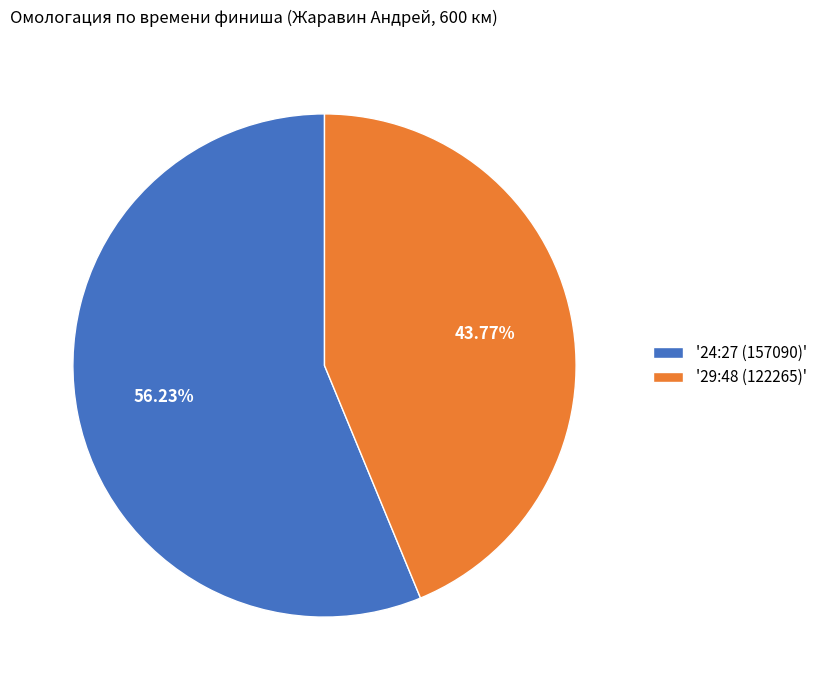

To the nearest percent, what is the average slice percentage?

50%